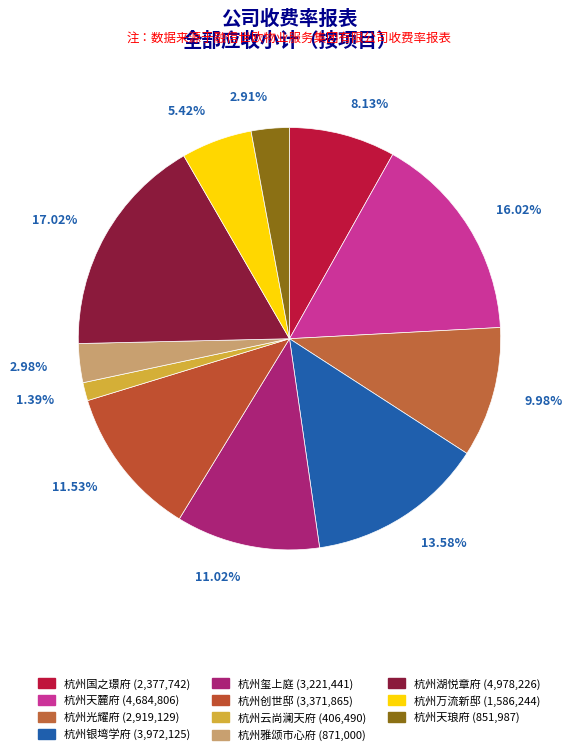

Count the number of slices in the pie.

11